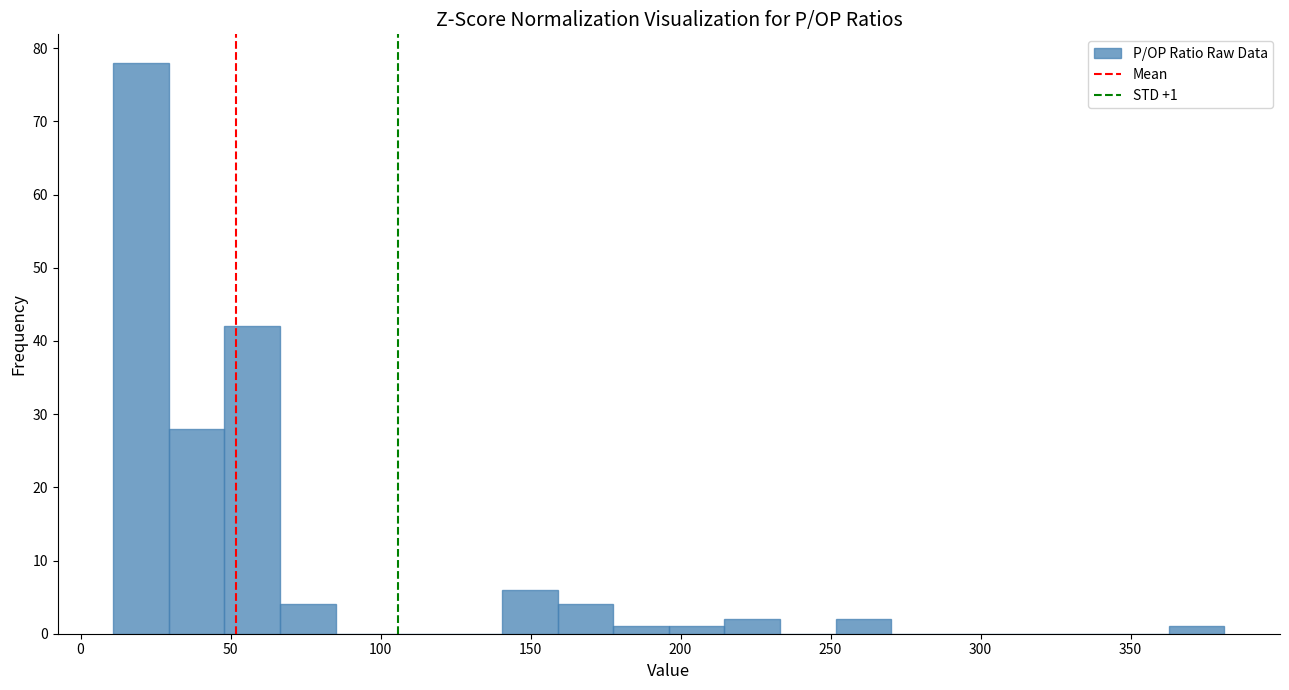

Around what value on the x-axis is the tallest bar? Give the approximate position of its centre, as read against the axis.

20